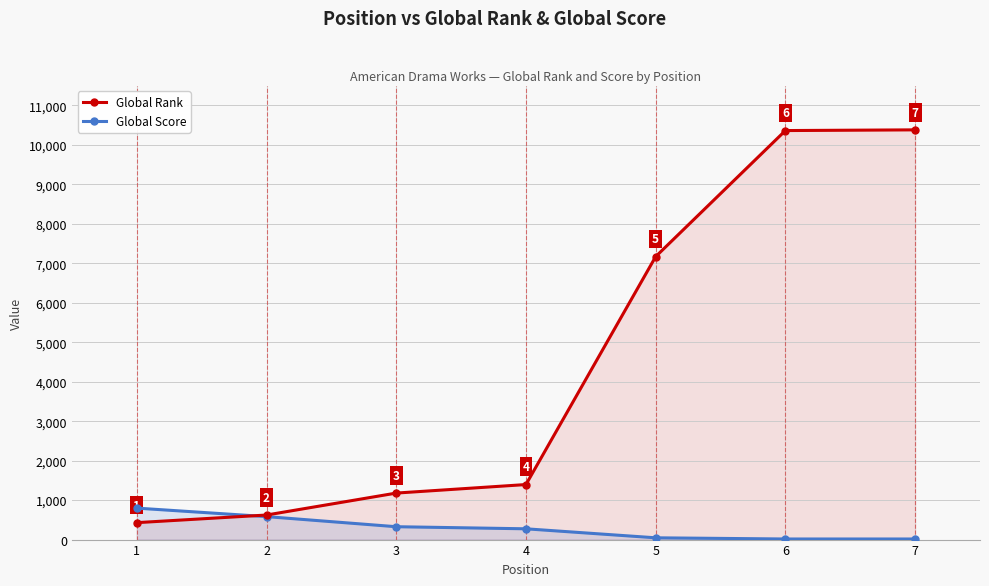

Reading right to left, what are all the values shown in this chart?

Global Rank: 10378	10360	7168	1394	1178	622	429
Global Score: 15	15	45	273	326	582	797